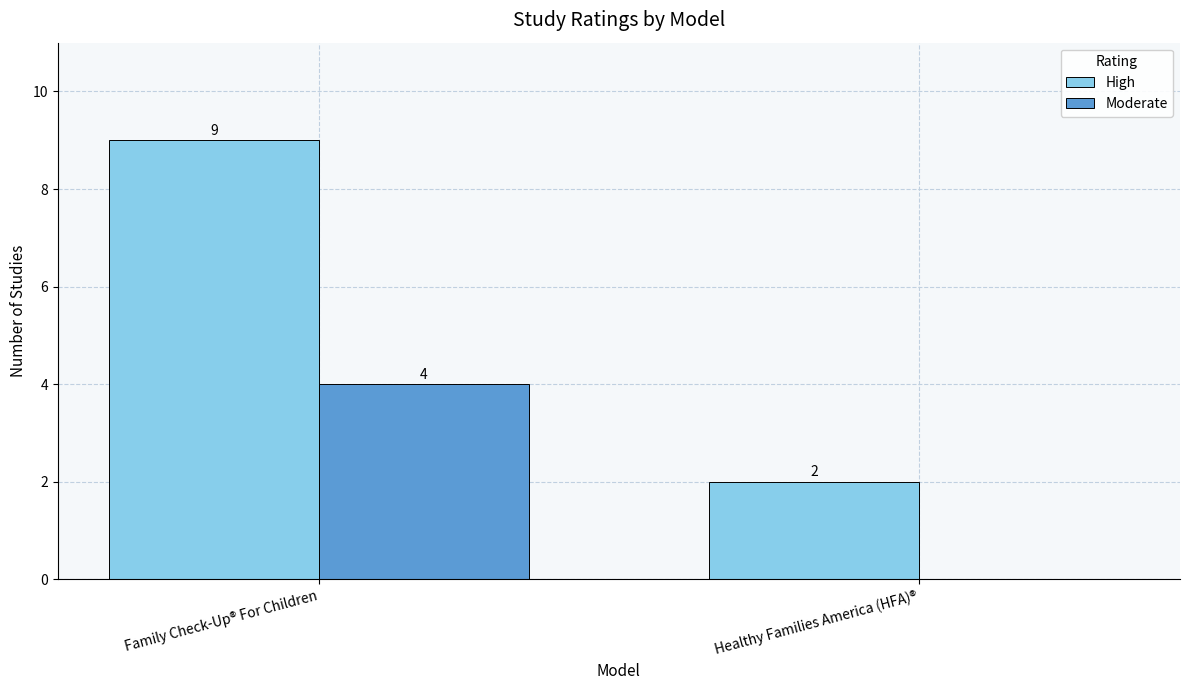

What are all the series names shown in the legend?

High, Moderate